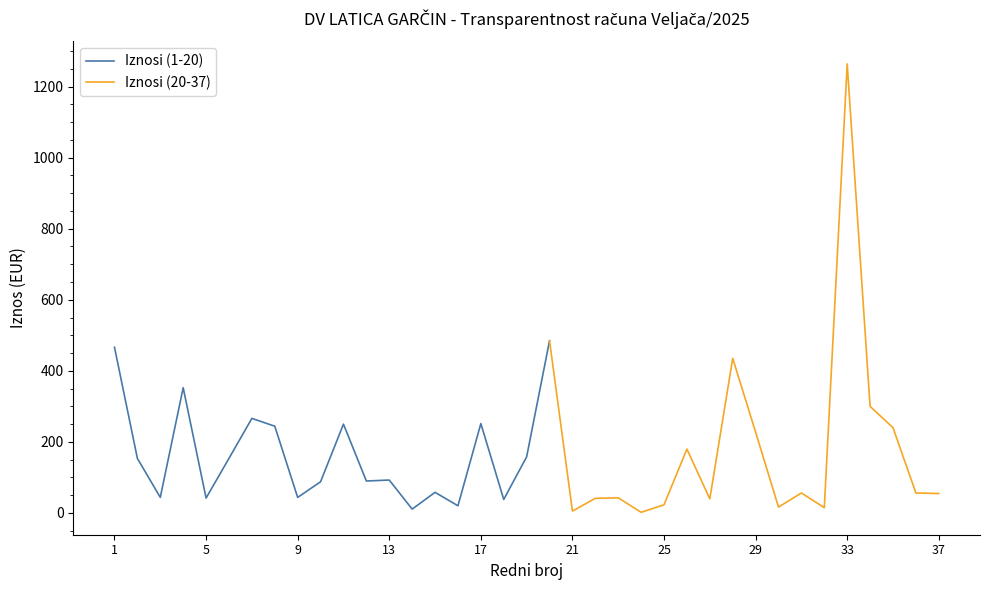

Does the chart have visible grid lines?

No